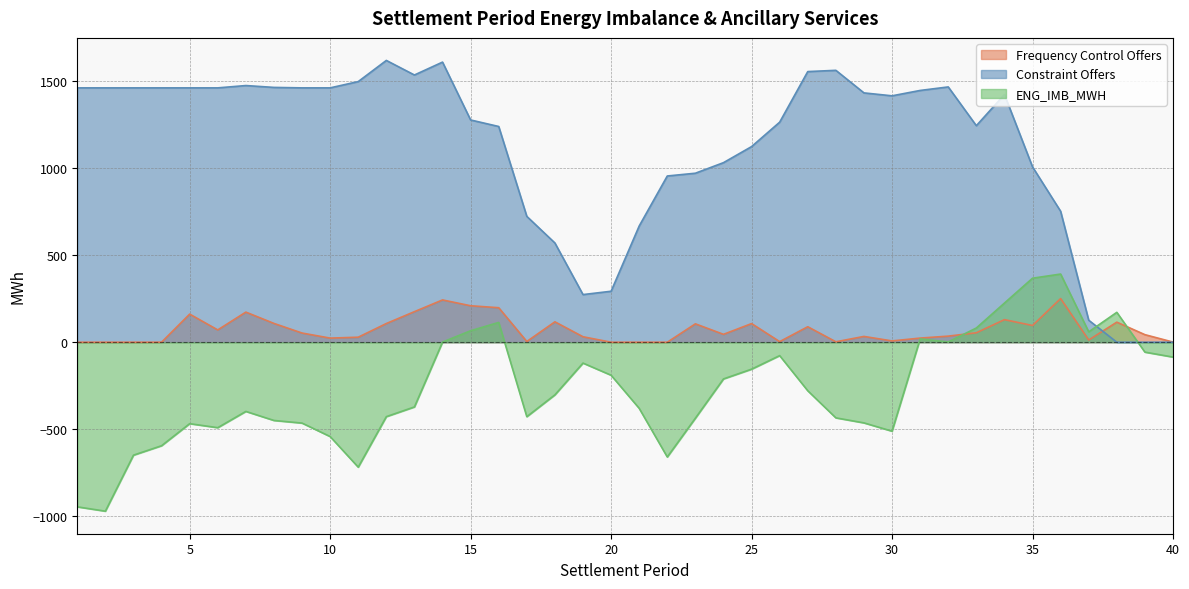

List the series in order of their overall mean, lowest first.

ENG_IMB_MWH, Frequency Control Offers, Constraint Offers